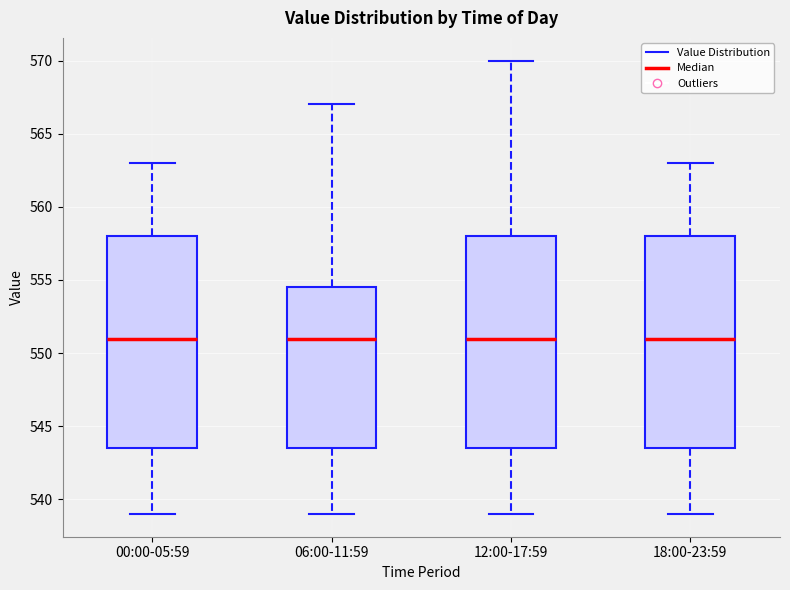

Reading left to right, transcribe this box plot: for each box, give where its median line is, the range the box spans, and where its two whiskers end, as read against the y-axis. The values are not printed on the chart, so give them approximately, as read against the axis.

00:00-05:59: median 551.0, box 543.5 to 558.0, whiskers 539.0 to 563.0
06:00-11:59: median 551.0, box 543.5 to 554.5, whiskers 539.0 to 567.0
12:00-17:59: median 551.0, box 543.5 to 558.0, whiskers 539.0 to 570.0
18:00-23:59: median 551.0, box 543.5 to 558.0, whiskers 539.0 to 563.0